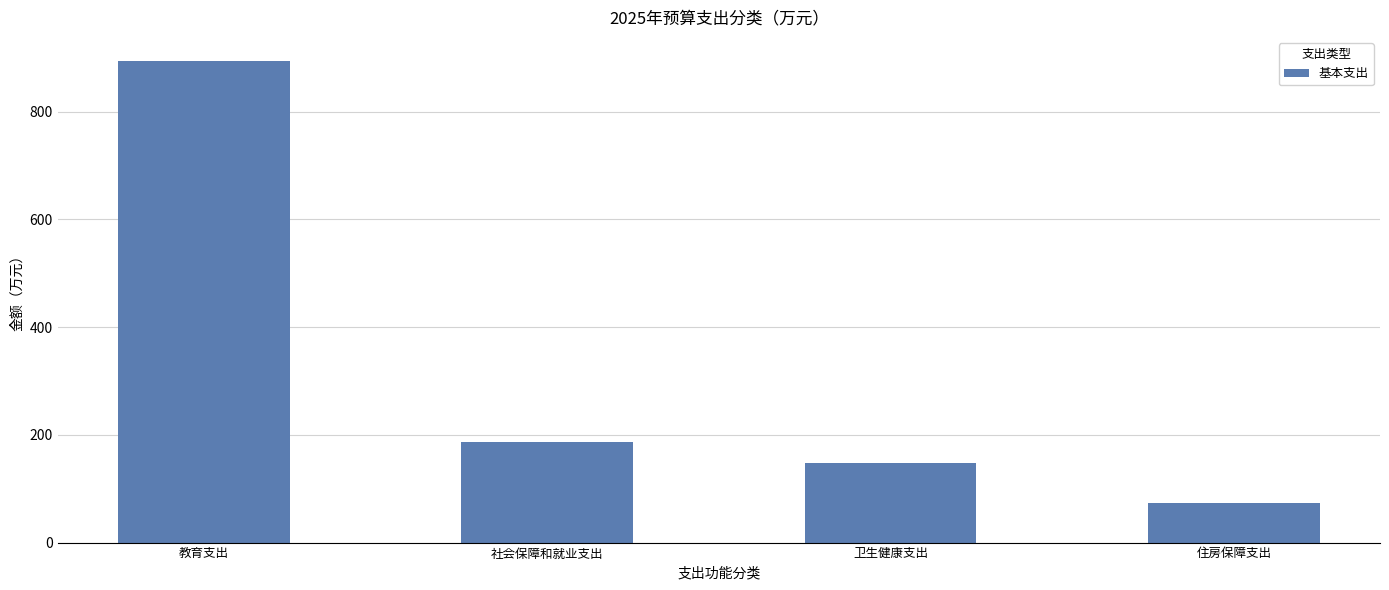

What is the difference between the values at 教育支出 and 社会保障和就业支出?

707.0